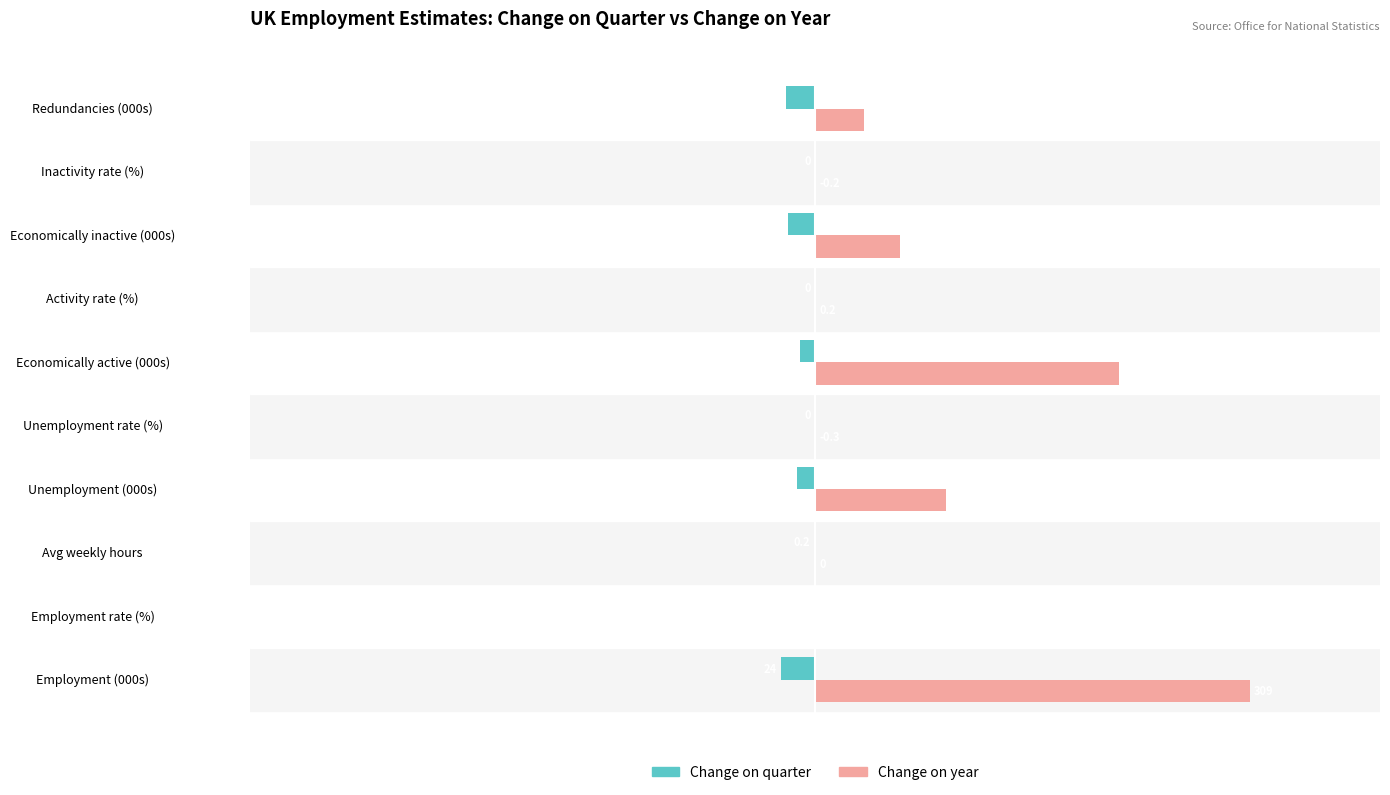

What are all the series names shown in the legend?

Change on quarter, Change on year